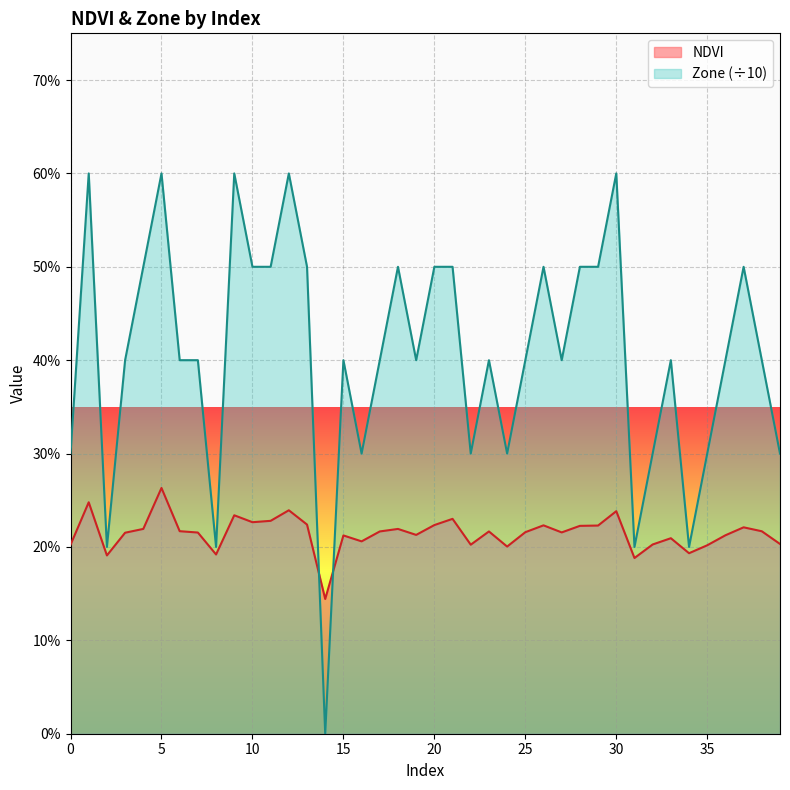

The value of NDVI at 12 is 0.3. True or false?

False